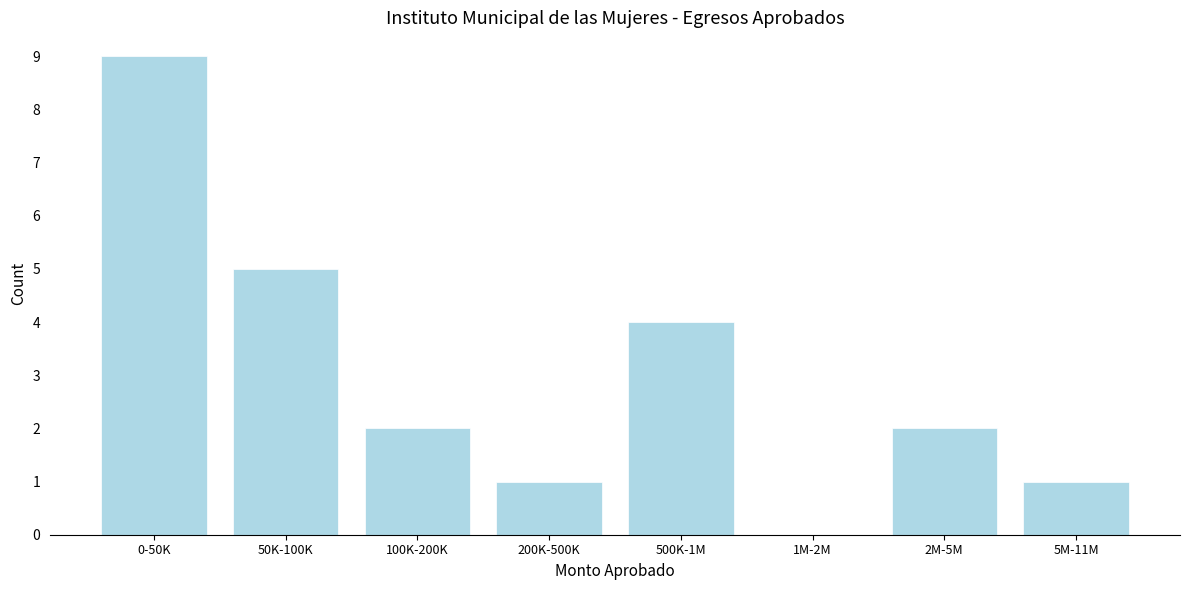

Reading left to right, list all the values displayed in this chart.

0-50K=9	50K-100K=5	100K-200K=2	200K-500K=1	500K-1M=4	1M-2M=0	2M-5M=2	5M-11M=1